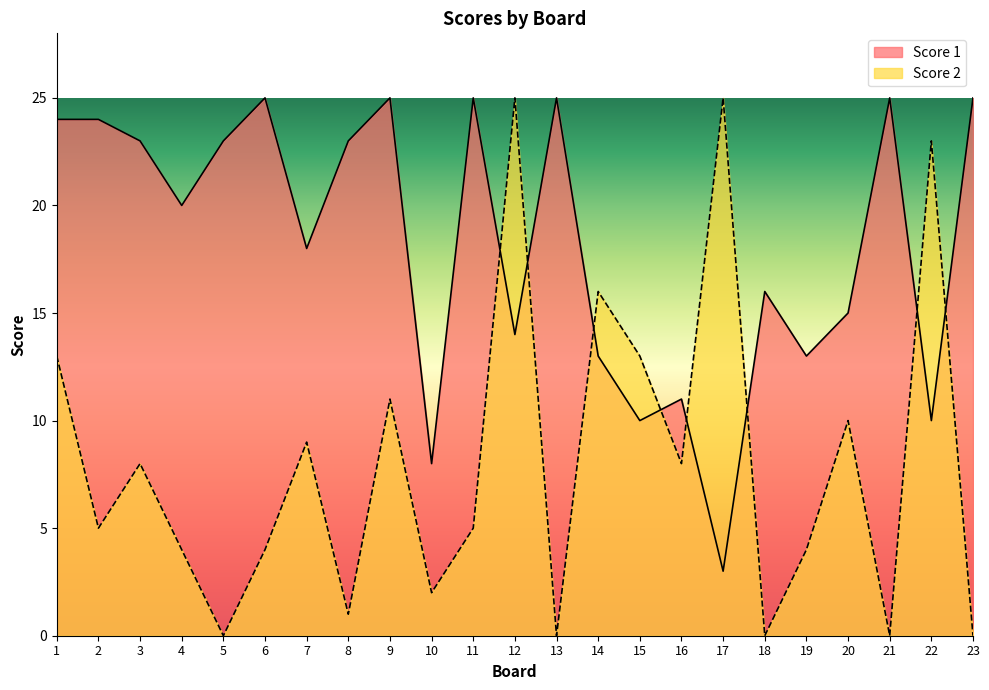

Which category has the highest value in the Score 2 series?

12